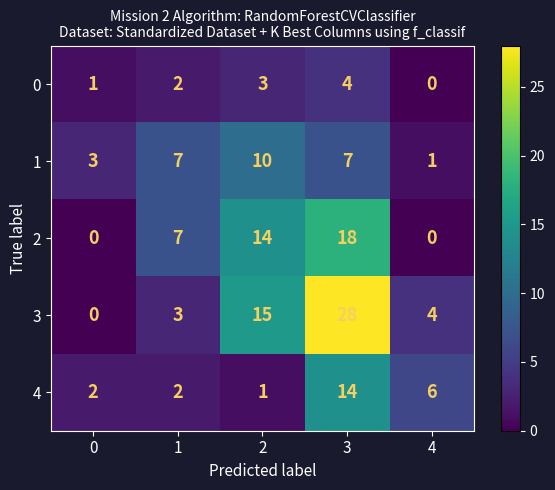

Is it true that 1 equals 10 at 2?

True